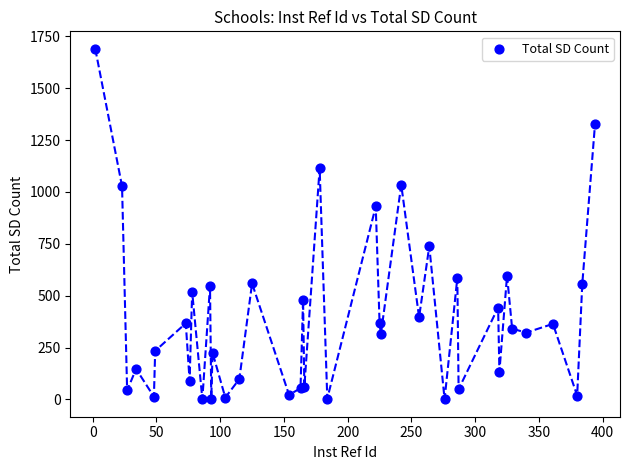

What Y value in the scatter plot is closest to 845?

930